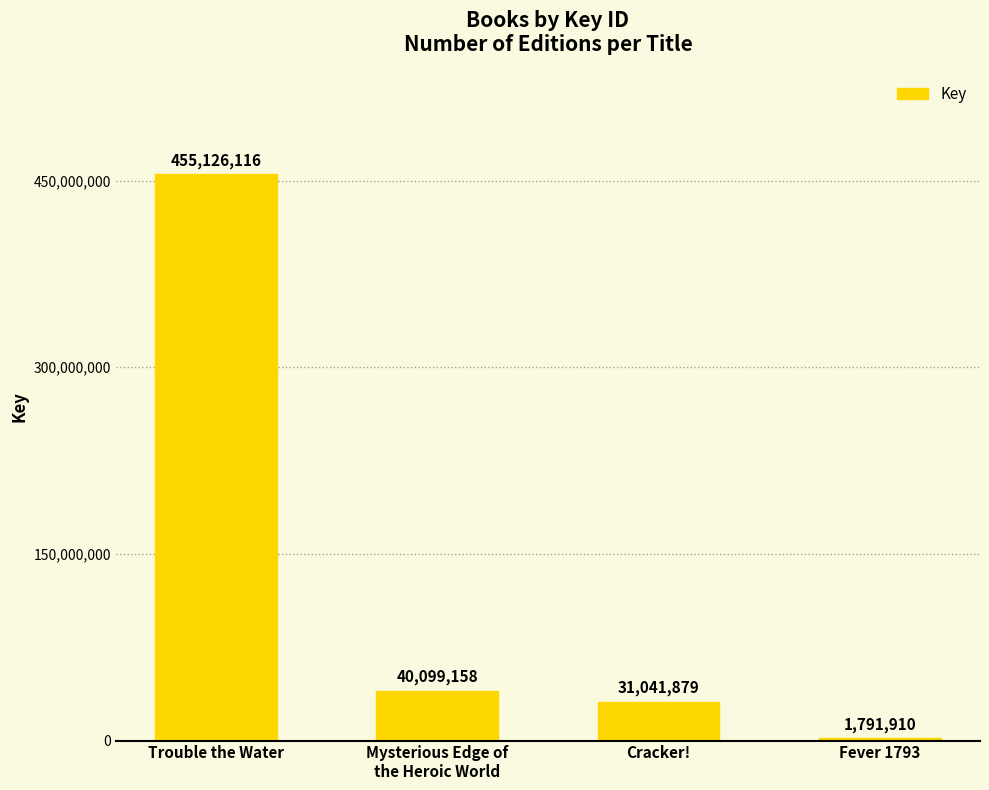

How many categories are shown in the chart?

4